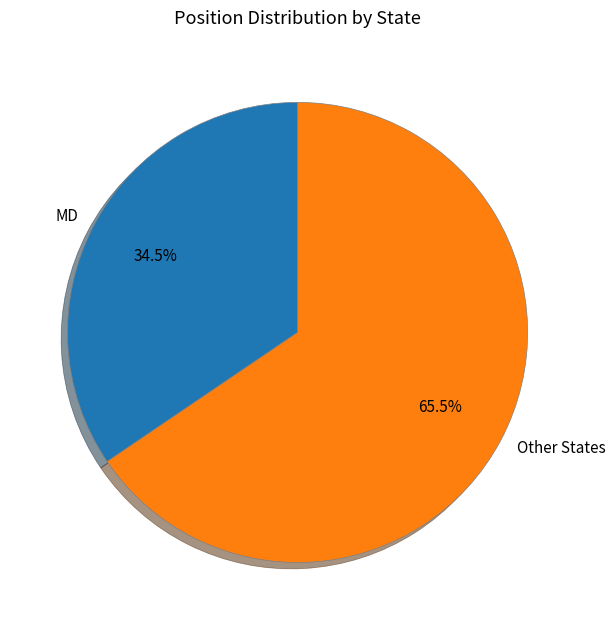

Rank the categories by value from highest to lowest.

Other States, MD